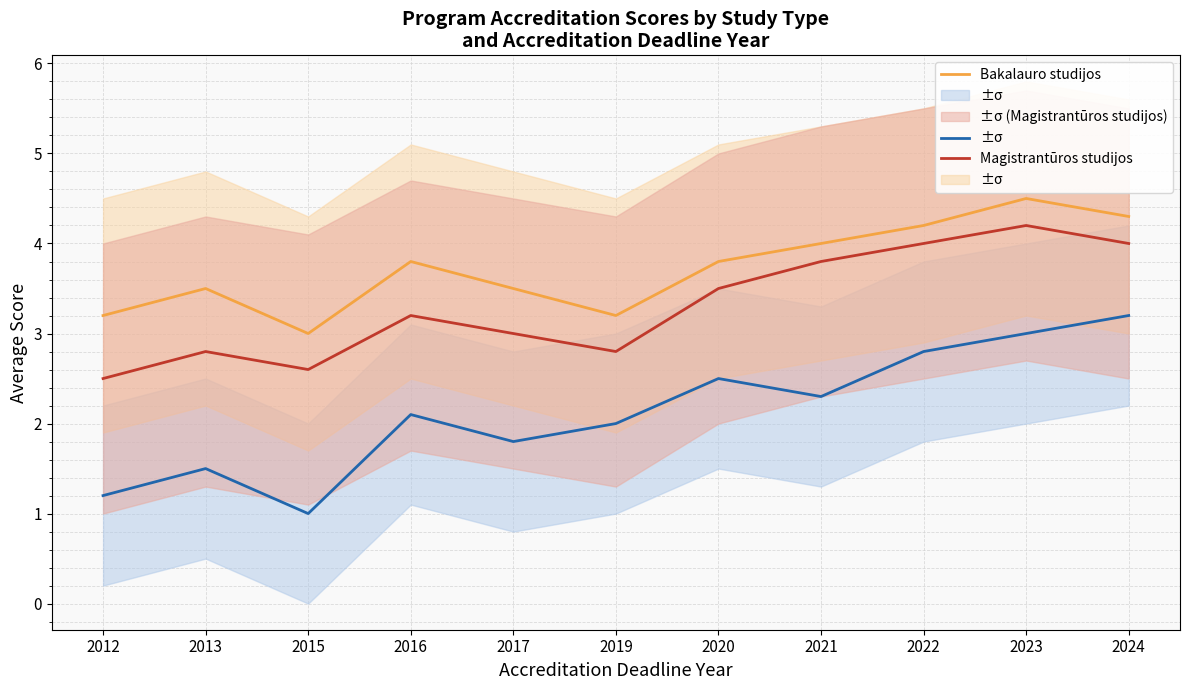

True or false: Koleginės studijos and Magistrantūros studijos intersect in this chart.

False